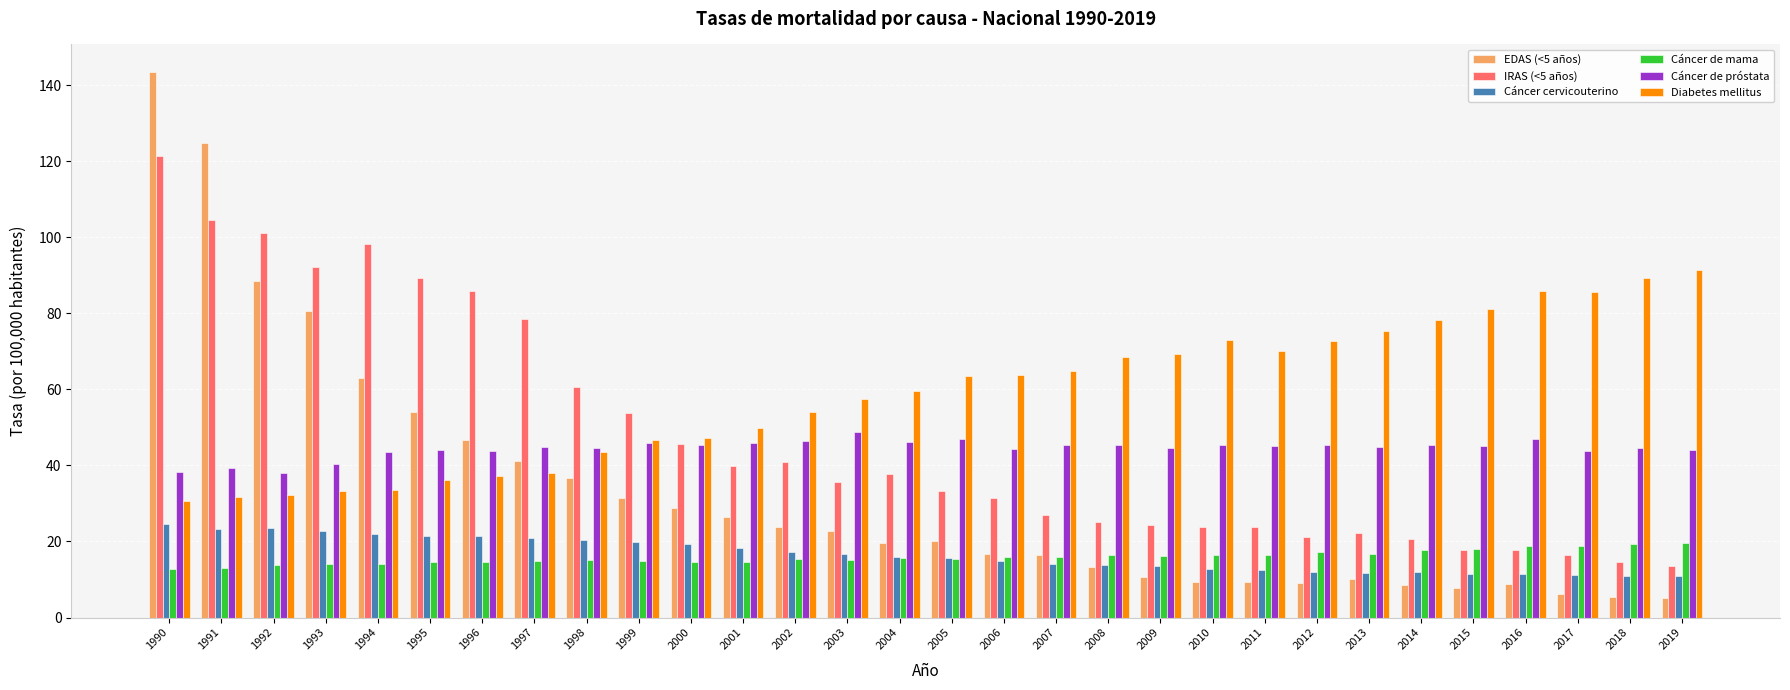

Which series has the widest spread of values?

EDAS (<5 años)